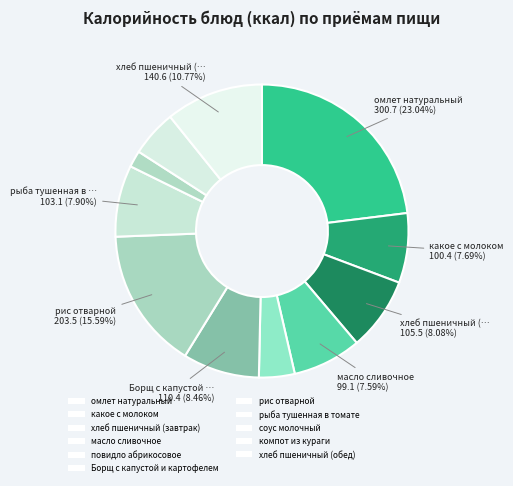

To the nearest percent, what is the difference between the largest and smallest slice percentages?

21%